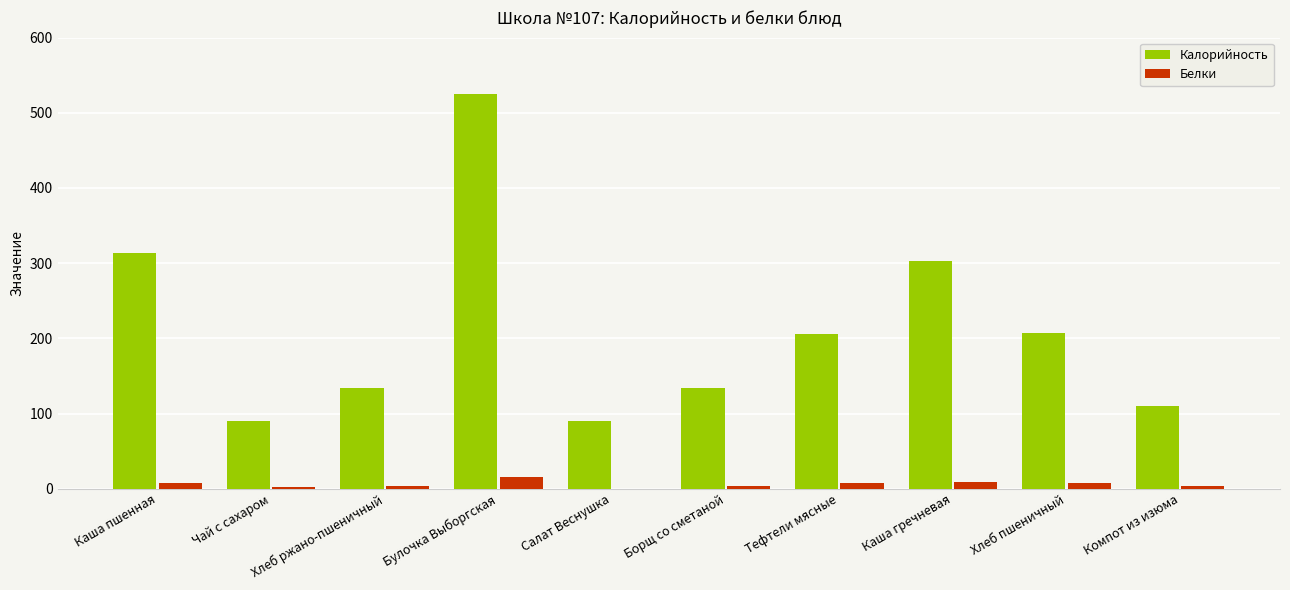

What is the sum of all Калорийность values?

2113